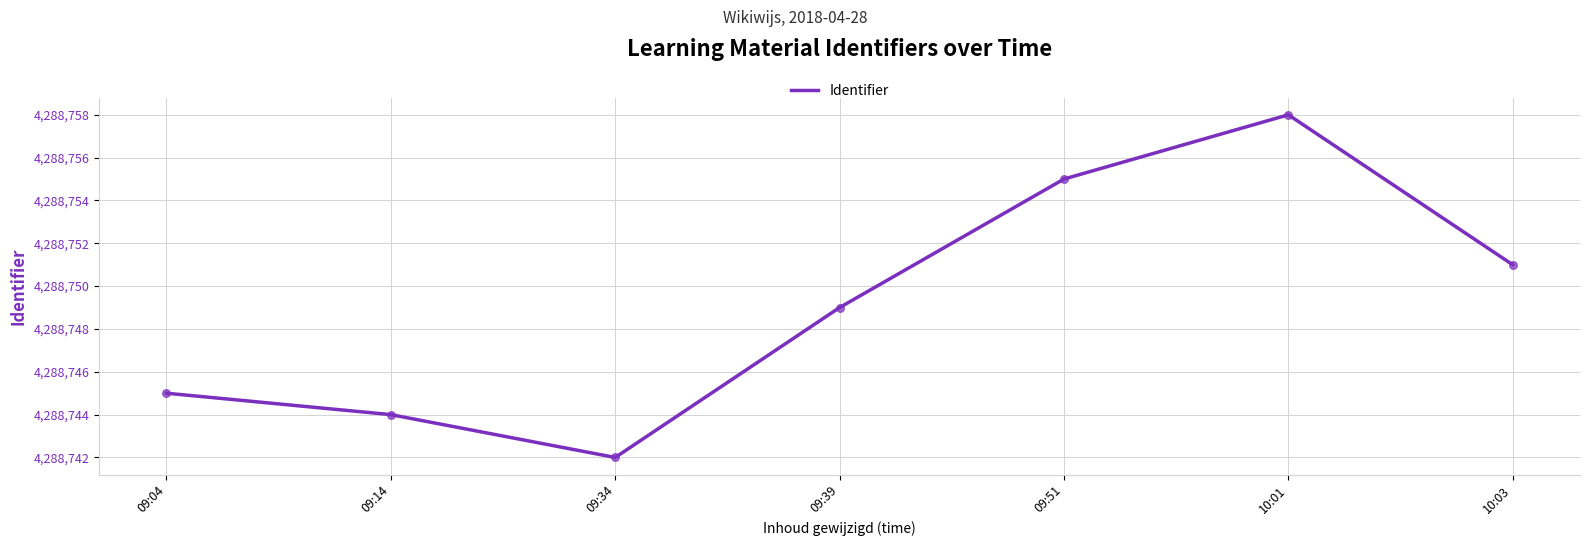

Between 09:39 and 09:04, which is larger?

09:39